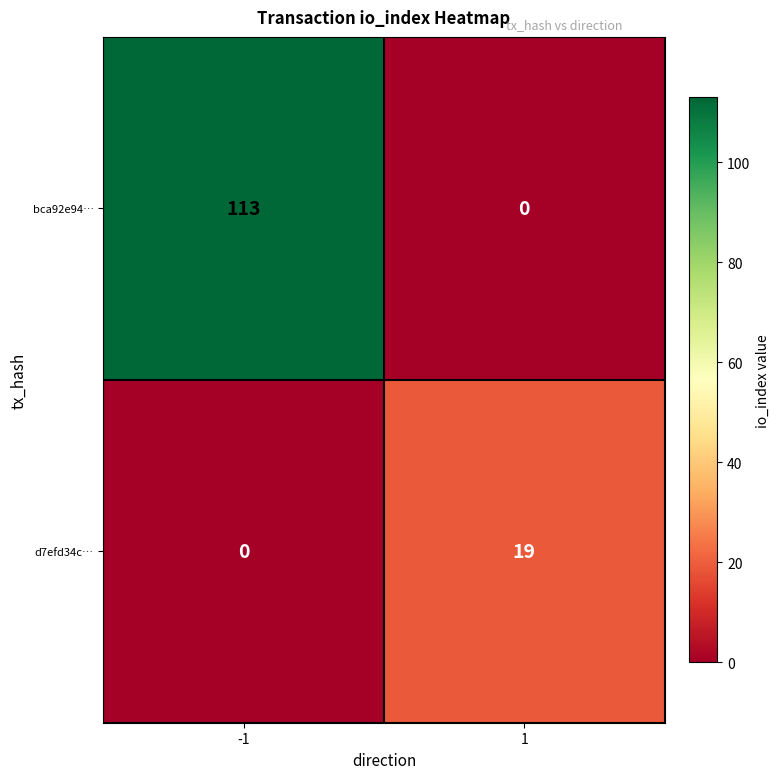

Rank the series by their average value, from highest to lowest.

bca92e94…, d7efd34c…